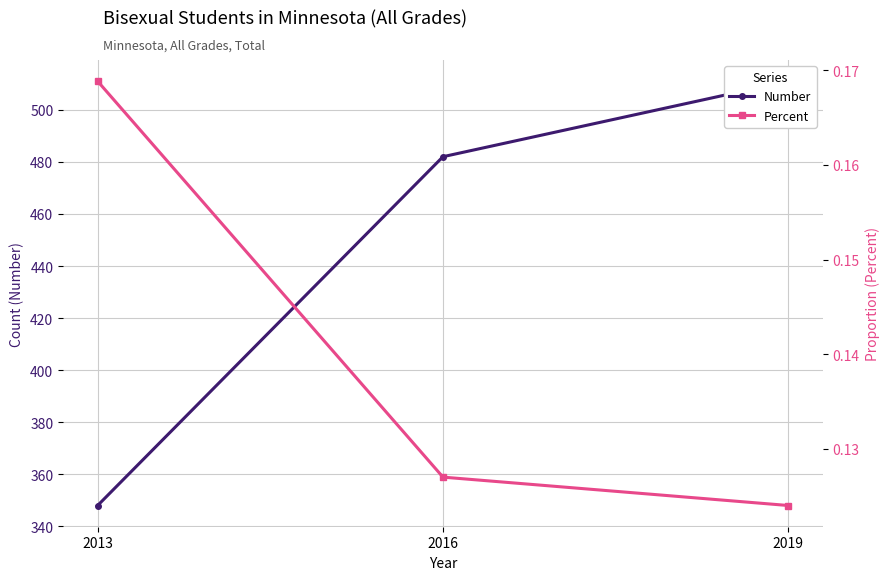

Reading left to right, list all the values displayed in this chart.

Number: 2013=348.0	2016=482.0	2019=511.0
Percent: 2013=0.2	2016=0.1	2019=0.1